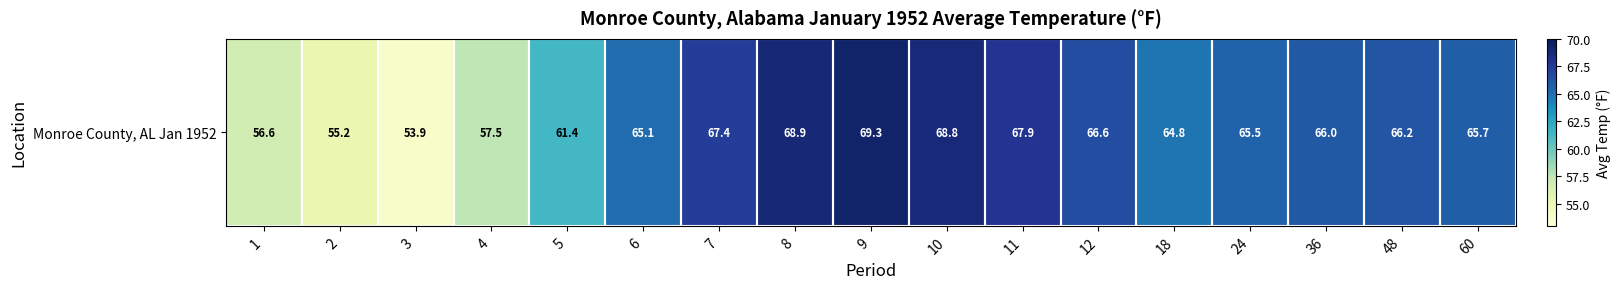

List the labels in order of value, smallest first.

3, 2, 1, 4, 5, 18, 6, 24, 60, 36, 48, 12, 7, 11, 10, 8, 9